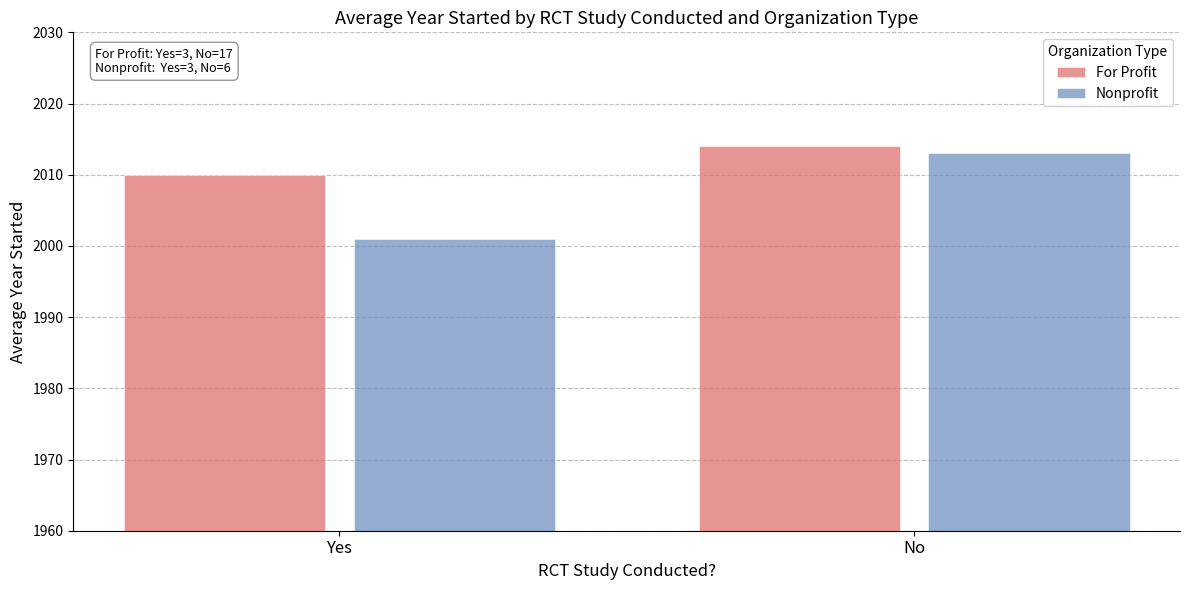

Is the value of For Profit at No greater than the value of Nonprofit at Yes?

Yes